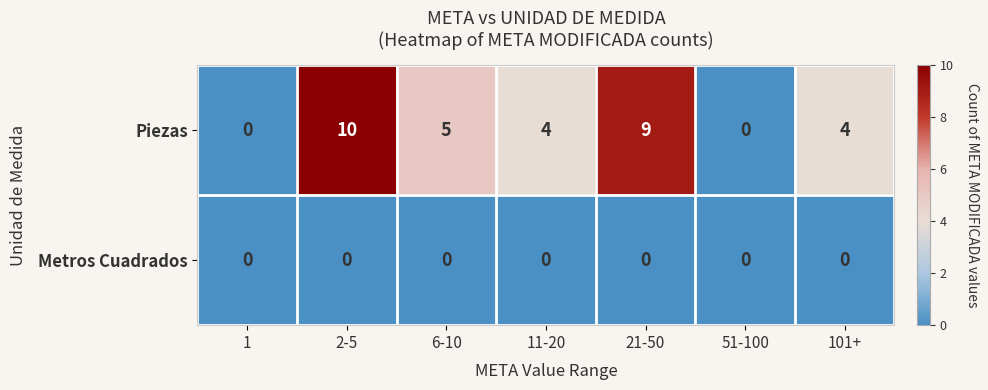

What is the greatest value displayed?

10